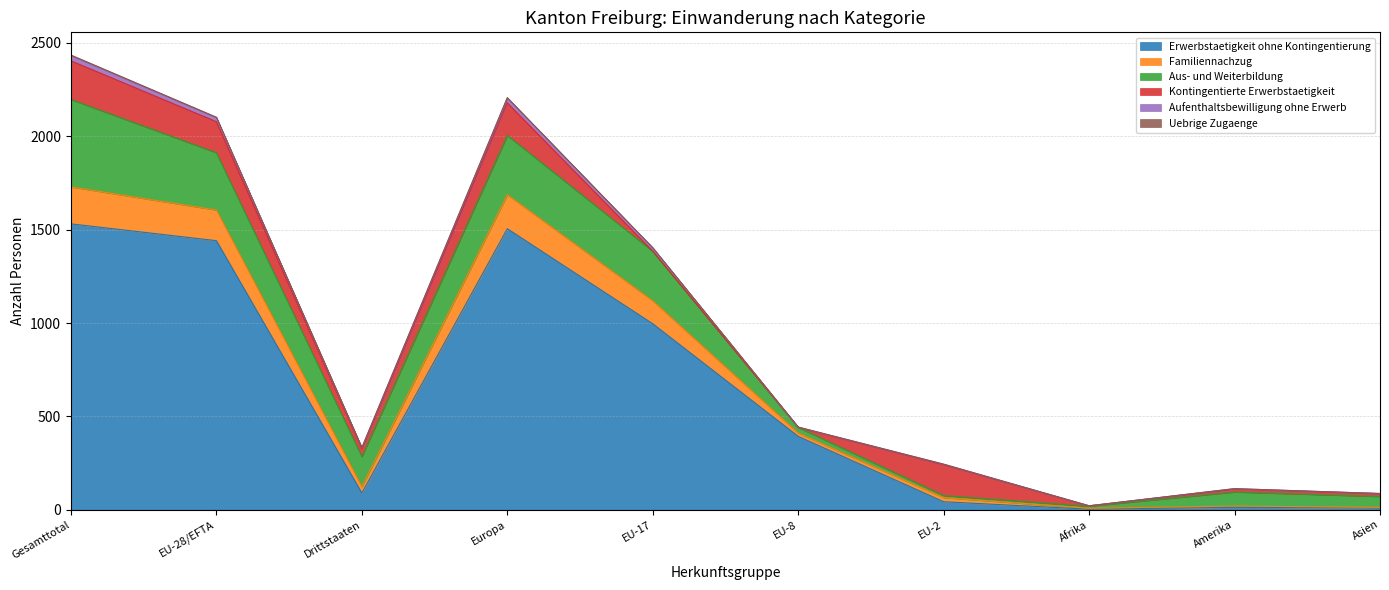

What is the minimum value for Aufenthaltsbewilligung ohne Erwerb?

21